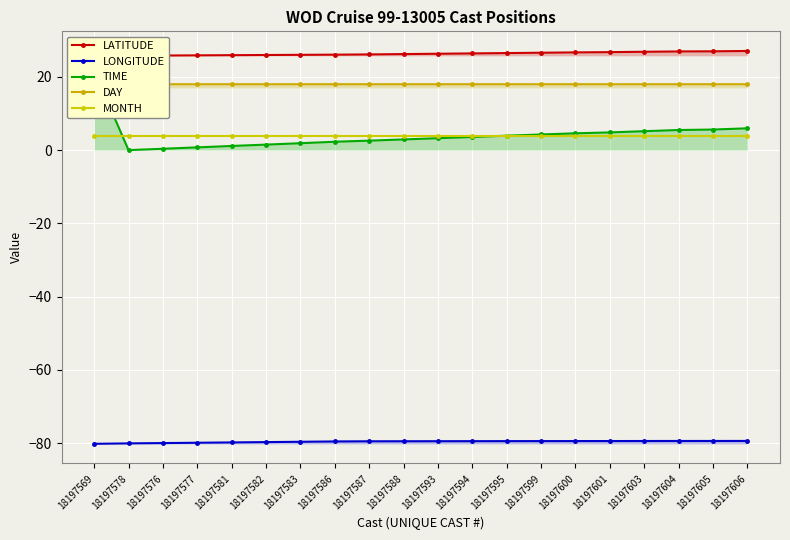

The LONGITUDE series shows -79.4 at 18197606. True or false?

True